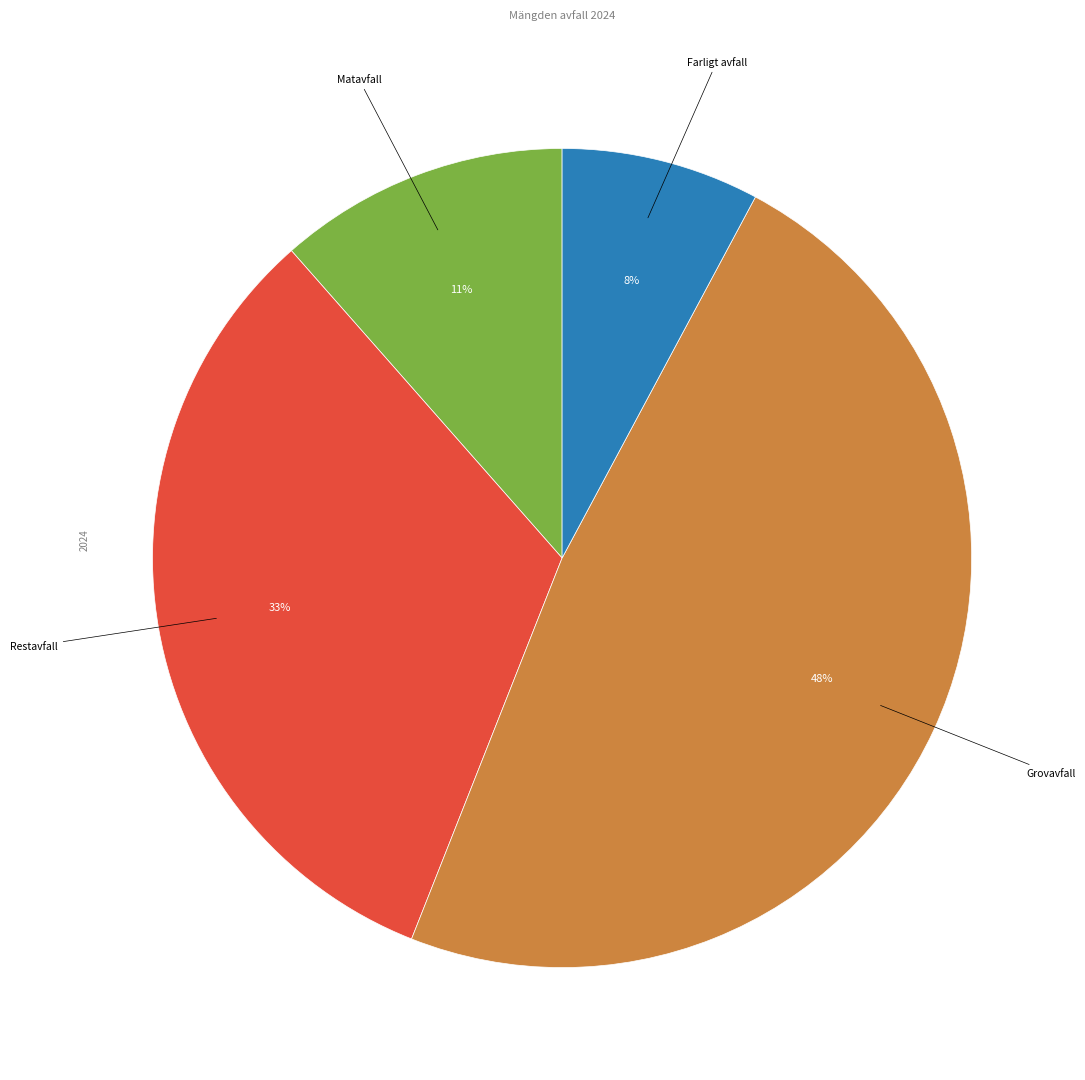

To the nearest percent, what is the difference between the largest and smallest slice percentages?

40%